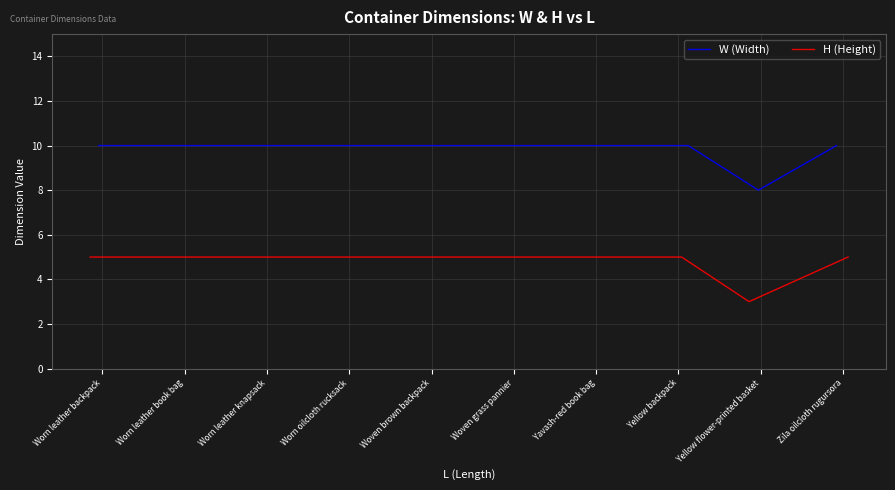

At which label does H (Height) reach its minimum?

Yellow flower-printed basket